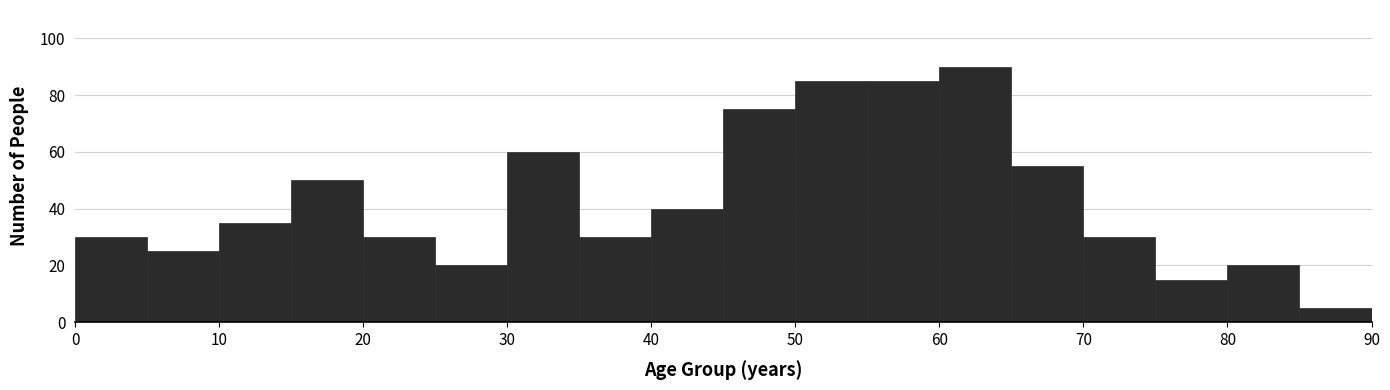

Reading left to right, transcribe this chart: for each bar, give the range it covers on the x-axis and its height. The values are not printed on the chart, so give them approximately, as read against the axis.

0 to 5: 30
5 to 10: 26
10 to 15: 36
15 to 20: 50
20 to 25: 30
25 to 30: 20
30 to 35: 60
35 to 40: 30
40 to 45: 40
45 to 50: 76
50 to 55: 86
55 to 60: 86
60 to 65: 90
65 to 70: 56
70 to 75: 30
75 to 80: 16
80 to 85: 20
85 to 90: 6